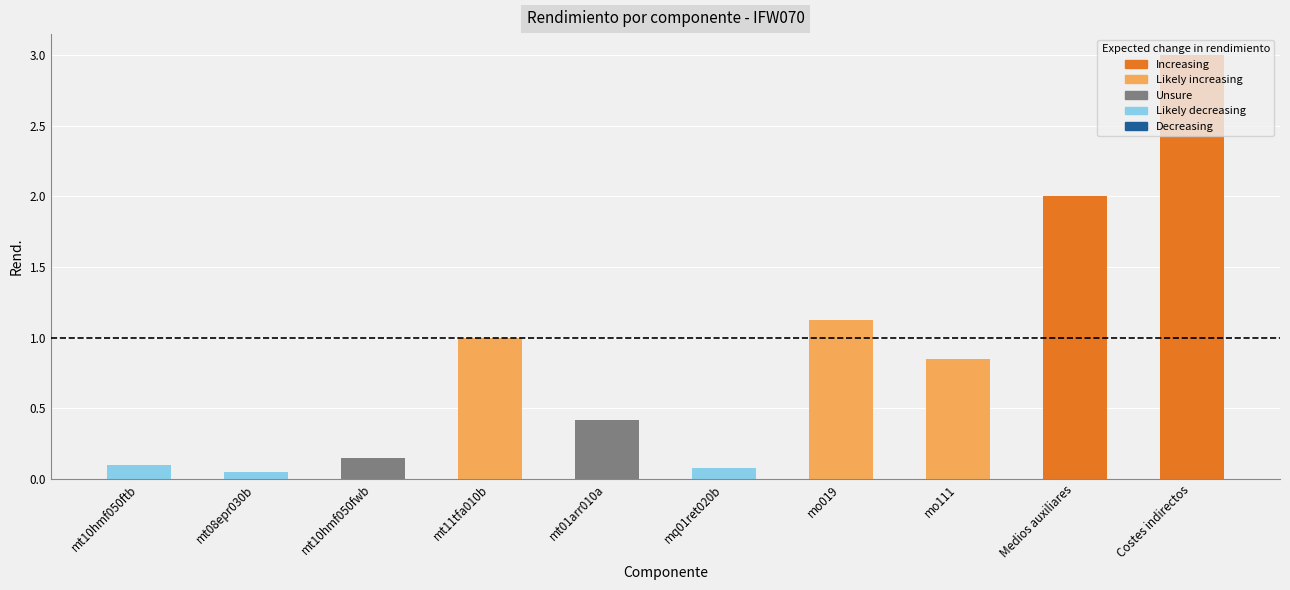

The chart shows a value of 2.0 at Medios auxiliares. True or false?

True